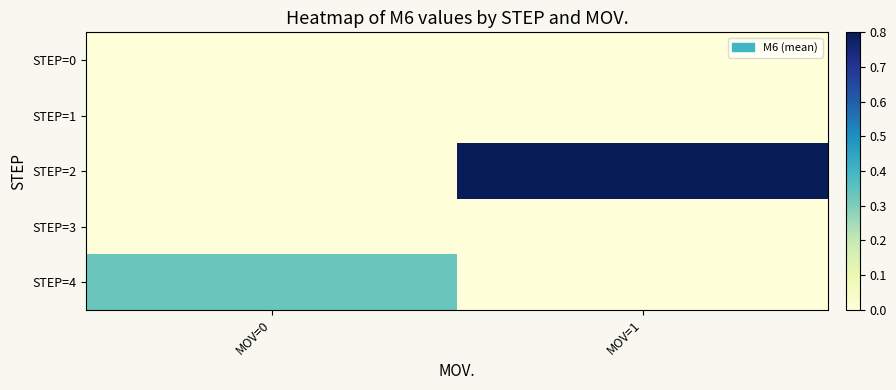

List the series in order of their peak value, highest first.

STEP=2, STEP=4, STEP=0, STEP=1, STEP=3